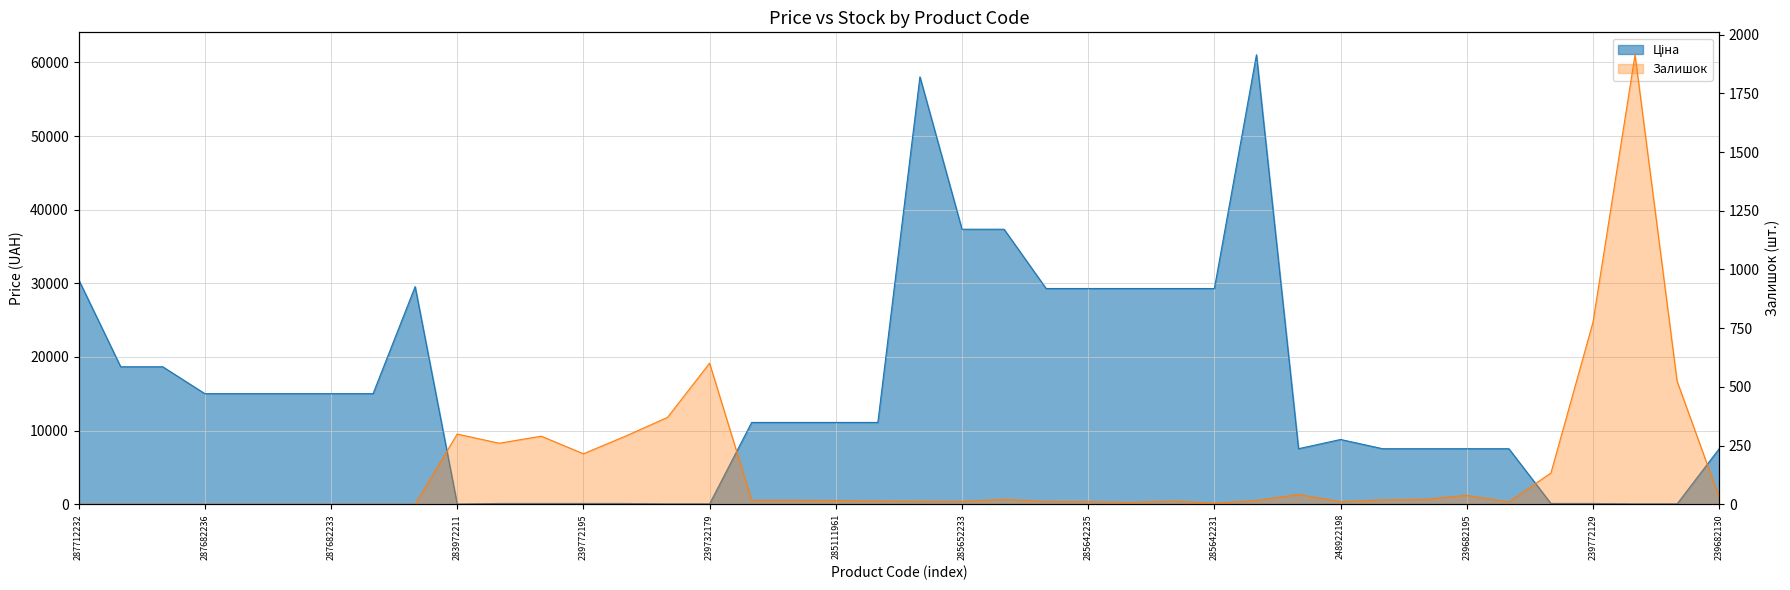

What is the highest value of the Залишок series?

1914.0